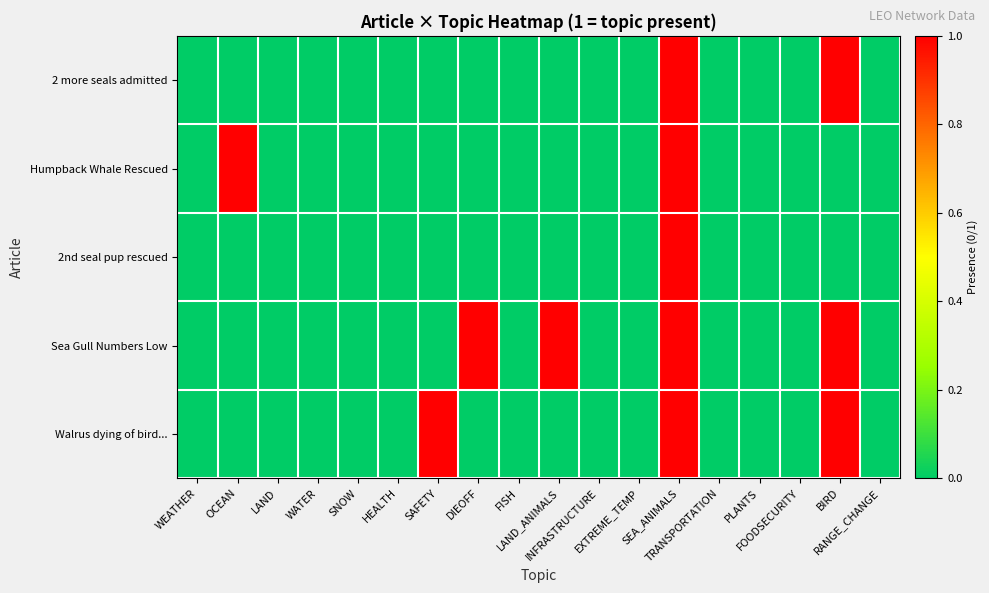

At which category is the sum across all series the highest?

SEA_ANIMALS